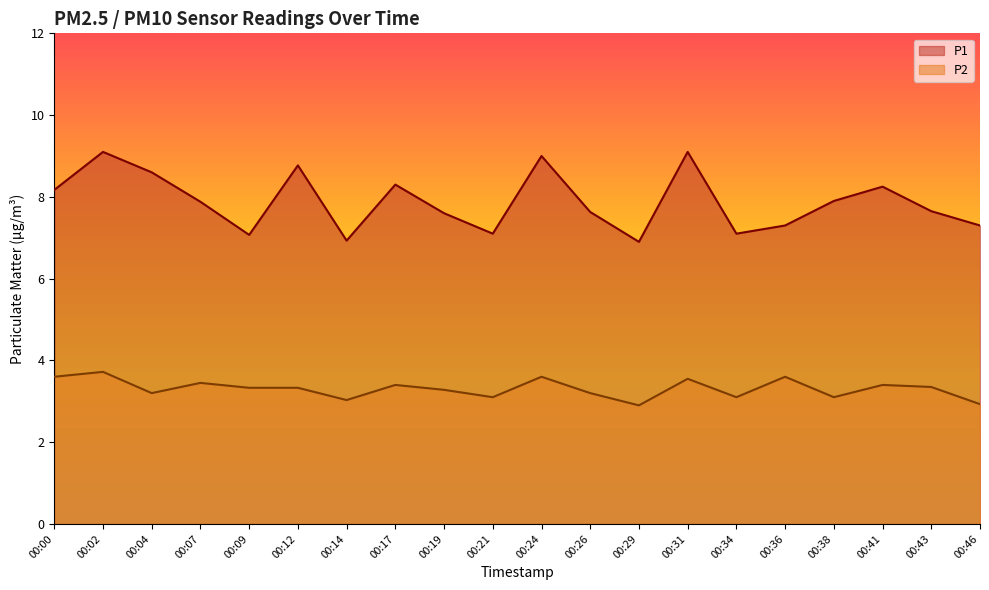

Reading left to right, what are all the values shown in this chart?

P1: 8.2	9.1	8.6	7.9	7.1	8.8	6.9	8.3	7.6	7.1	9.0	7.6	6.9	9.1	7.1	7.3	7.9	8.2	7.7	7.3
P2: 3.6	3.7	3.2	3.5	3.3	3.3	3.0	3.4	3.3	3.1	3.6	3.2	2.9	3.5	3.1	3.6	3.1	3.4	3.4	2.9